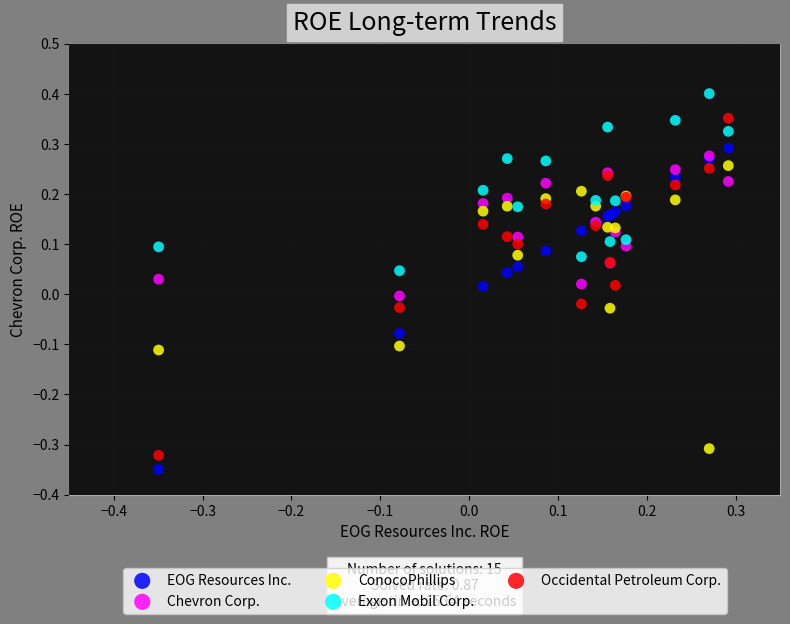

What are all the series names shown in the legend?

EOG Resources Inc., Chevron Corp., ConocoPhillips, Exxon Mobil Corp., Occidental Petroleum Corp.